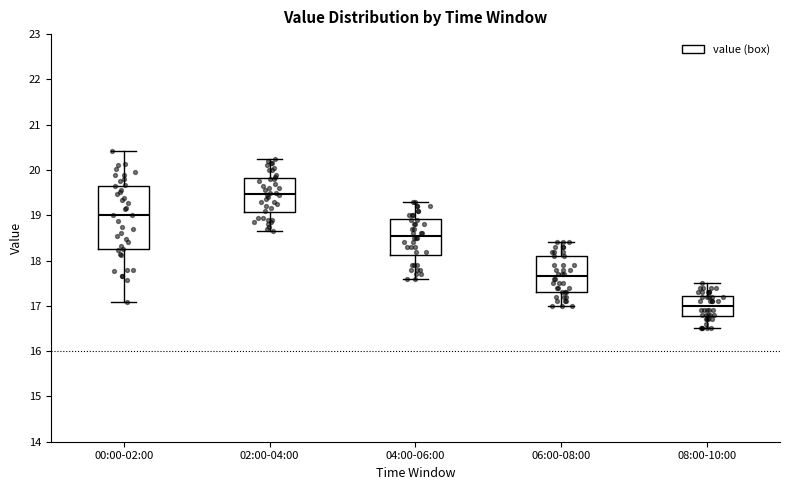

Reading left to right, transcribe this box plot: for each box, give where its median line is, the range the box spans, and where its two whiskers end, as read against the y-axis. The values are not printed on the chart, so give them approximately, as read against the axis.

00:00-02:00: median 19.0, box 18.2 to 19.7, whiskers 17.1 to 20.4
02:00-04:00: median 19.5, box 19.1 to 19.8, whiskers 18.7 to 20.3
04:00-06:00: median 18.6, box 18.1 to 18.9, whiskers 17.6 to 19.3
06:00-08:00: median 17.7, box 17.3 to 18.1, whiskers 17.0 to 18.4
08:00-10:00: median 17.0, box 16.8 to 17.2, whiskers 16.5 to 17.5